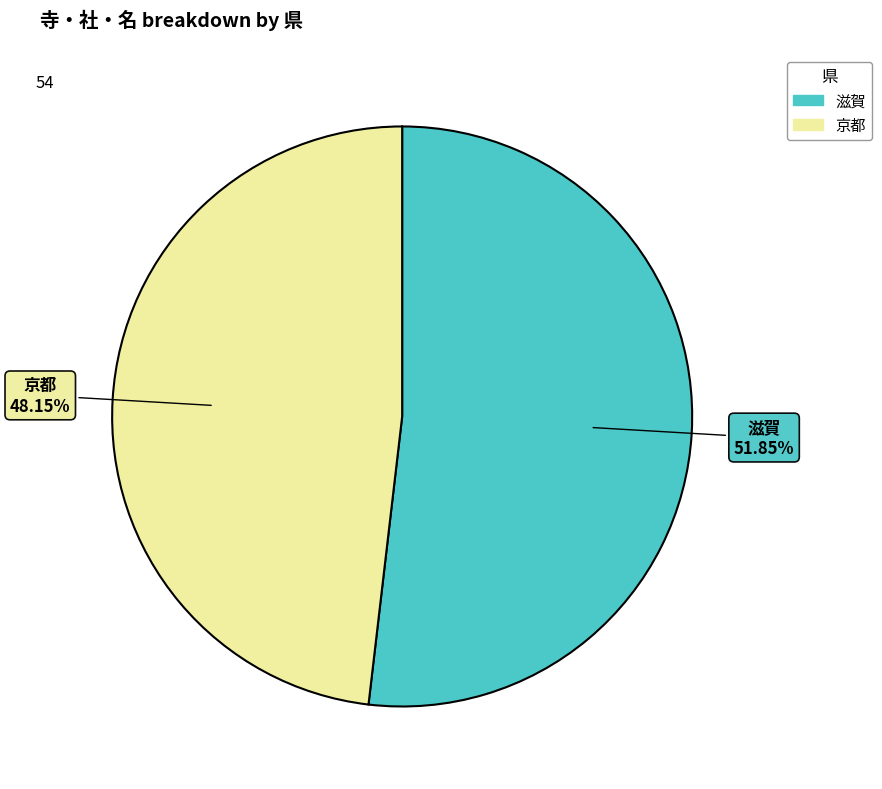

Rank the categories by value from highest to lowest.

滋賀, 京都